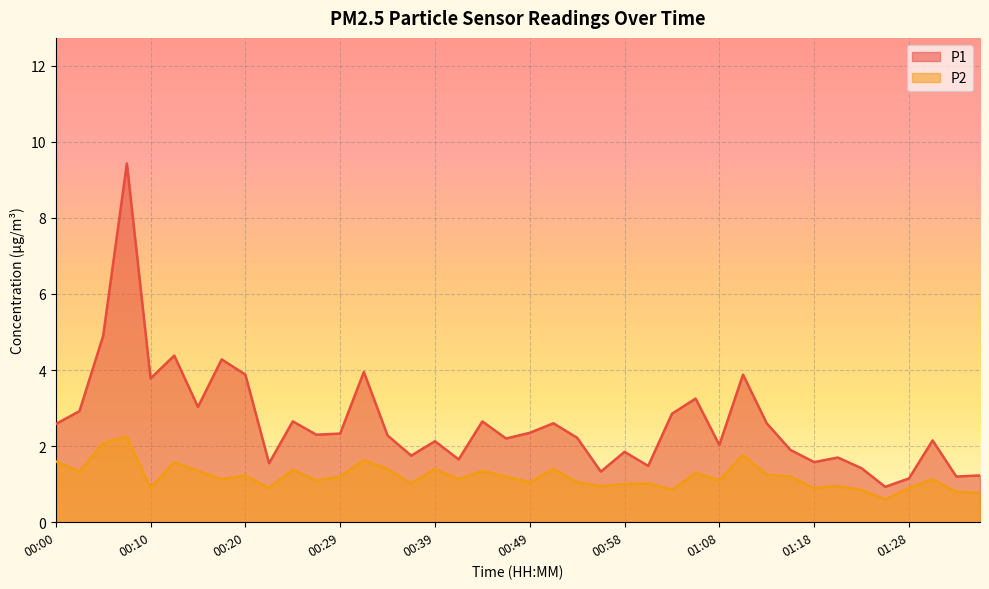

How many series are shown in this chart?

2